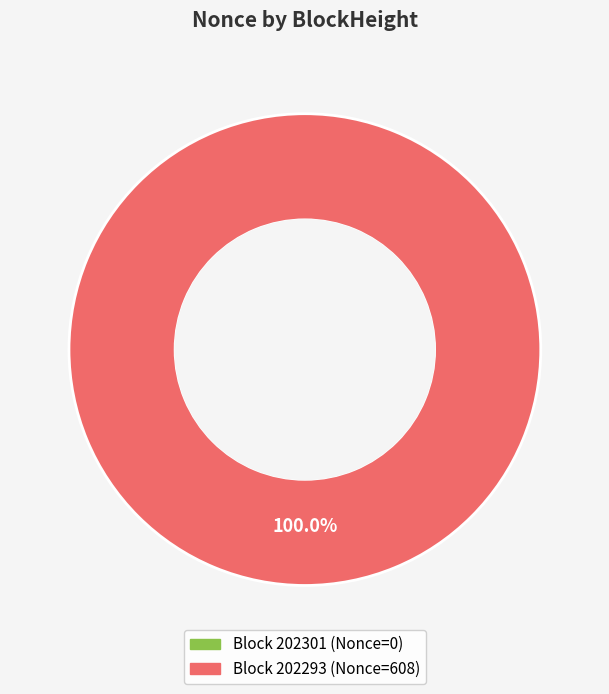

Is there a majority slice in this chart?

Yes